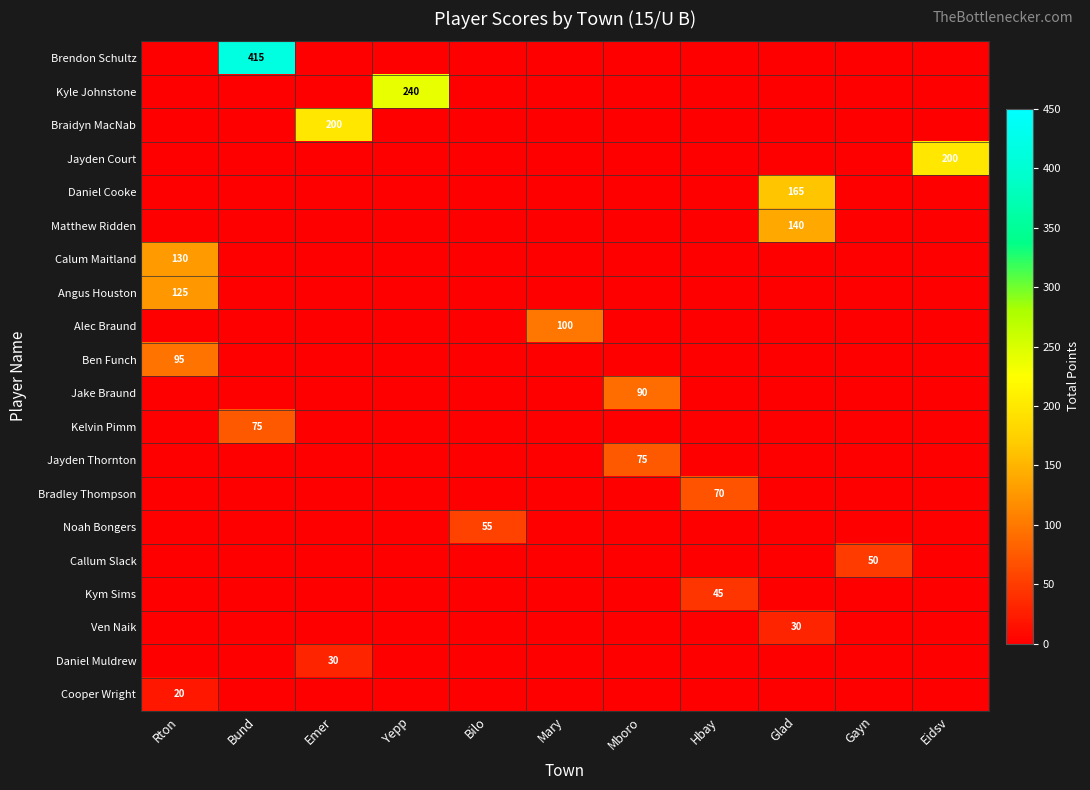

Between Hbay and Bilo, which is larger?

Hbay